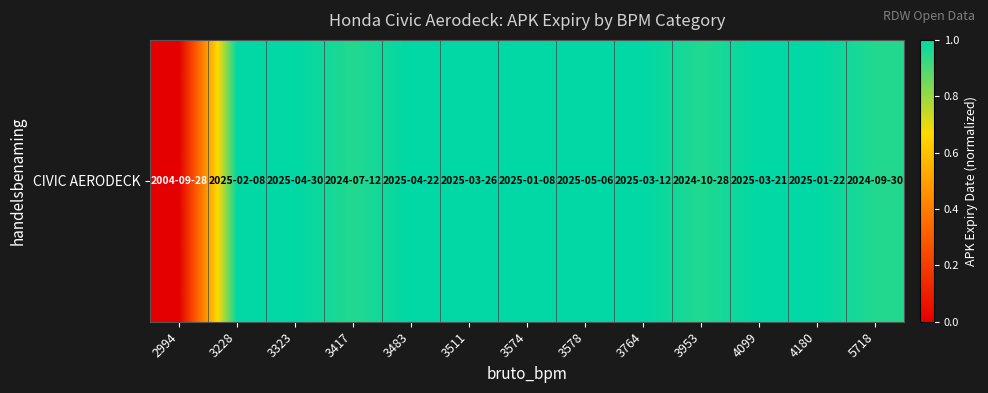

List the labels in order of value, smallest first.

2994, 3417, 5718, 3953, 3574, 4180, 3228, 3764, 4099, 3511, 3483, 3323, 3578